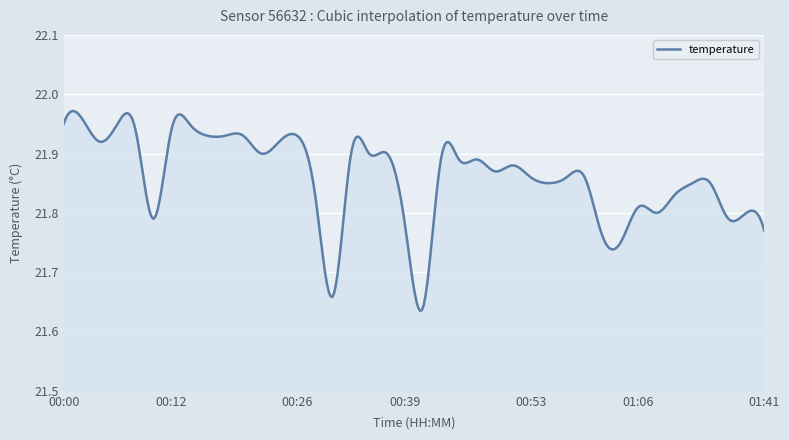

What is the difference between the maximum and minimum values?

0.3